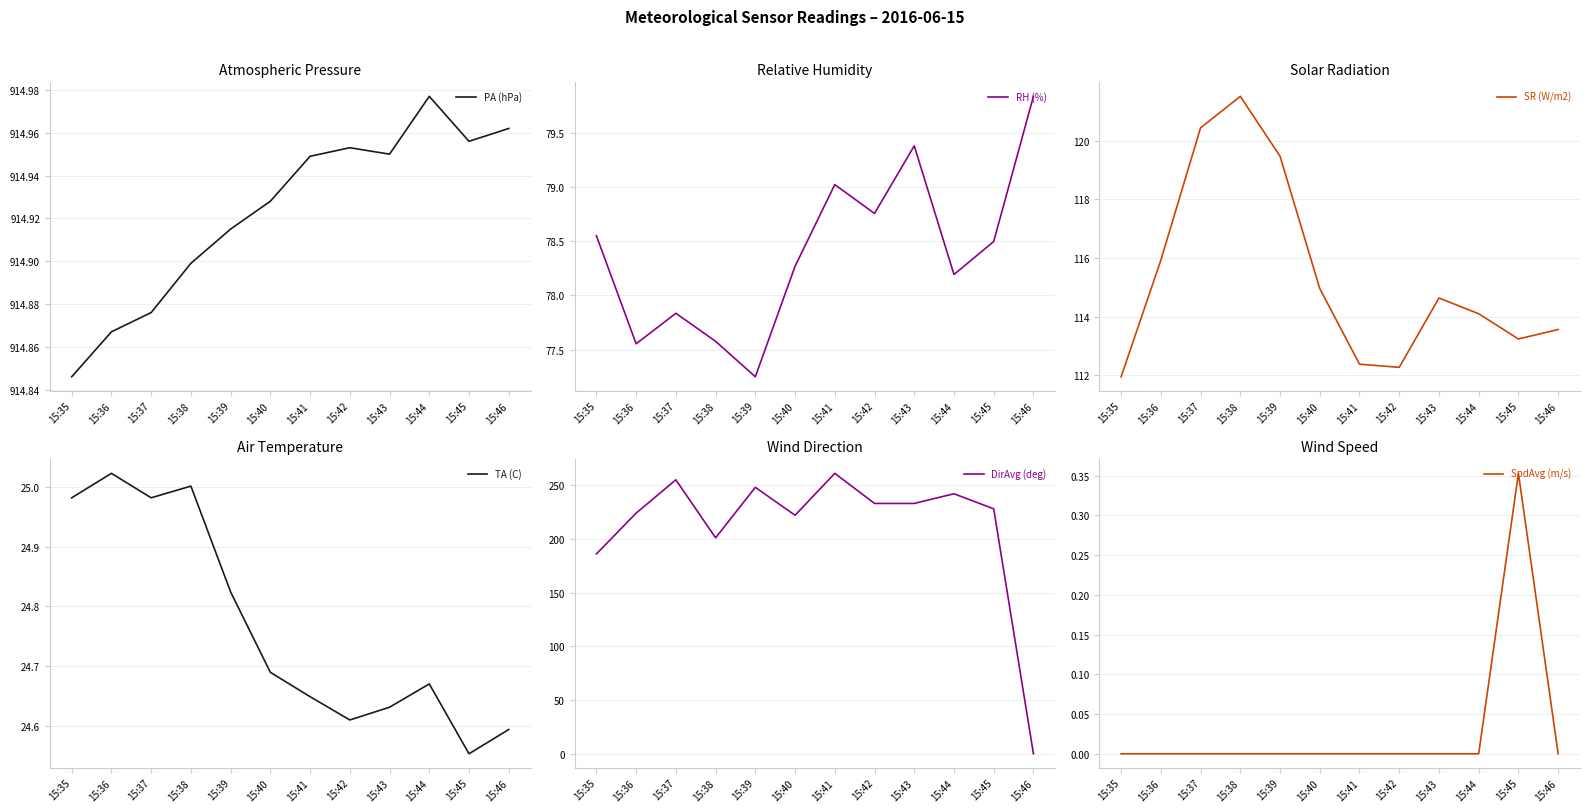

Which category has the lowest value in the SR (W/m2) series?

15:35